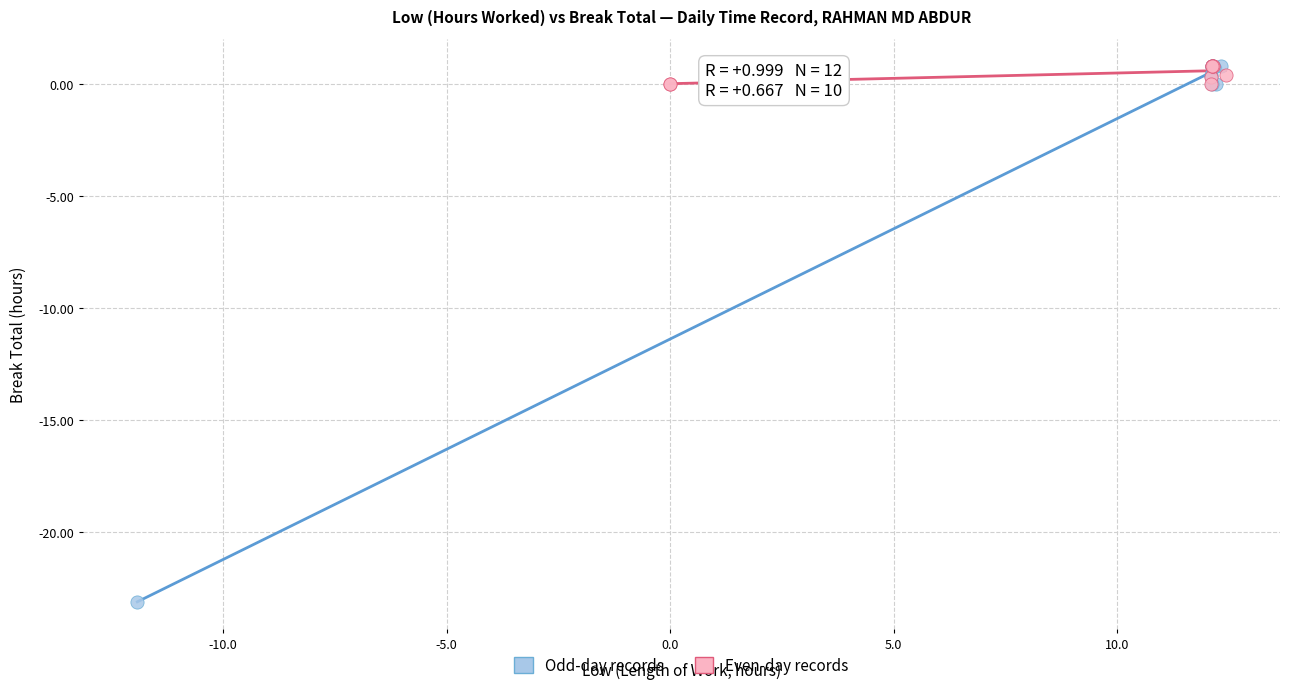

Which series contains the lowest Y value?

Odd-day records